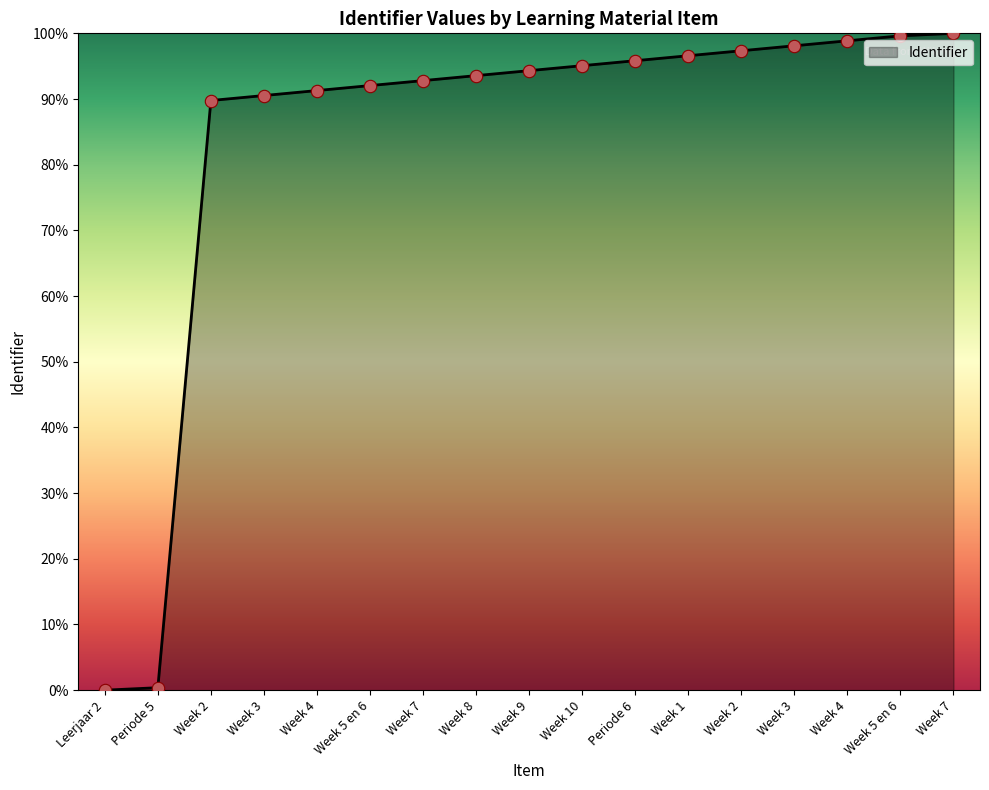

What is the ratio of the value at Week 5 en 6 to the value at Week 2?

1.0